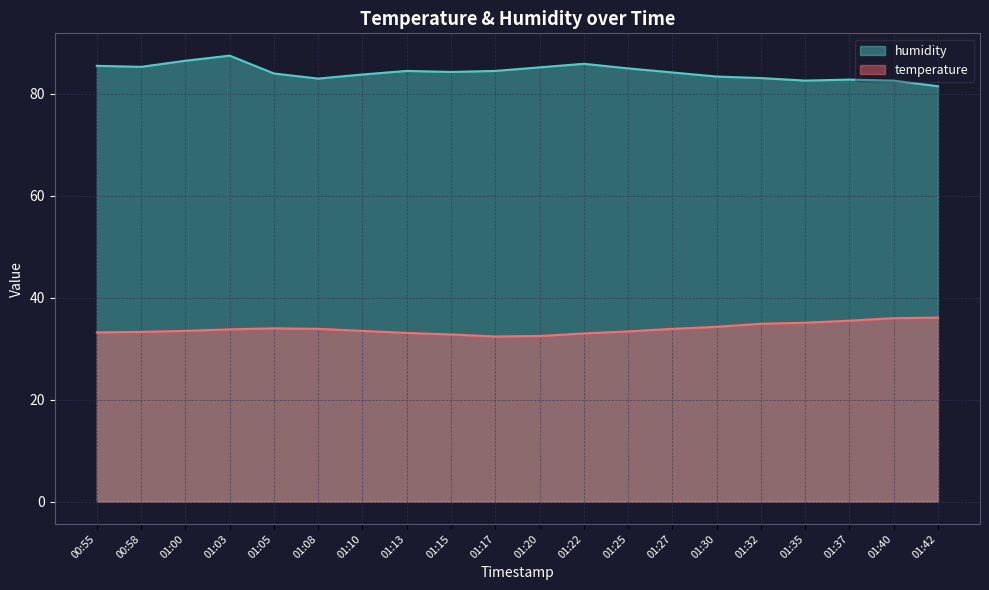

The value of humidity at 01:32 is 20.4. True or false?

False